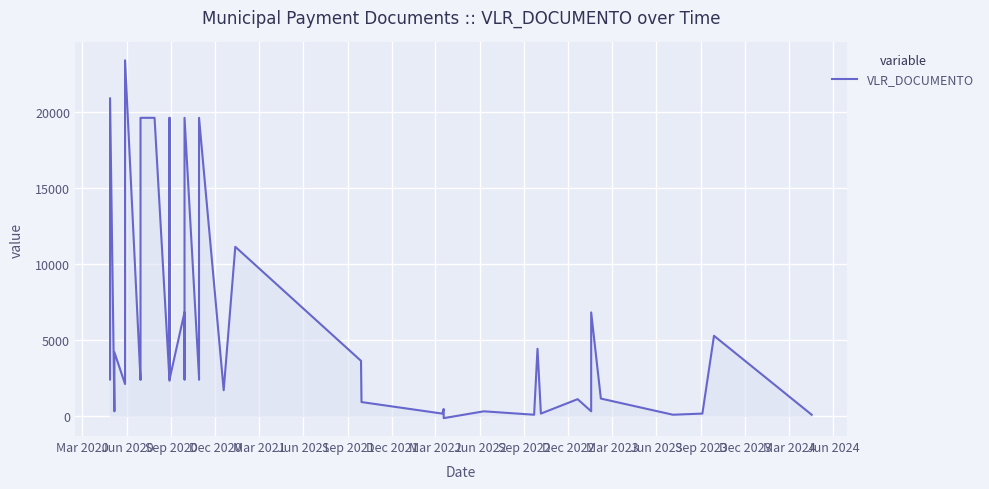

How many negative values are there?

1